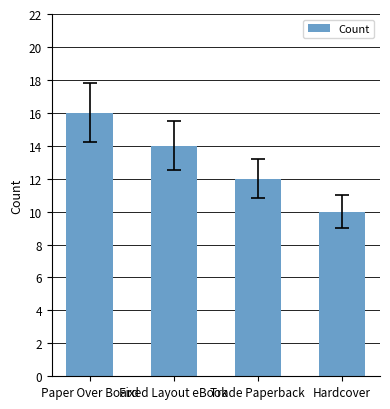

Reading right to left, extract all data points from this chart.

Hardcover=10	Trade Paperback=12	Fixed Layout eBook=14	Paper Over Board=16